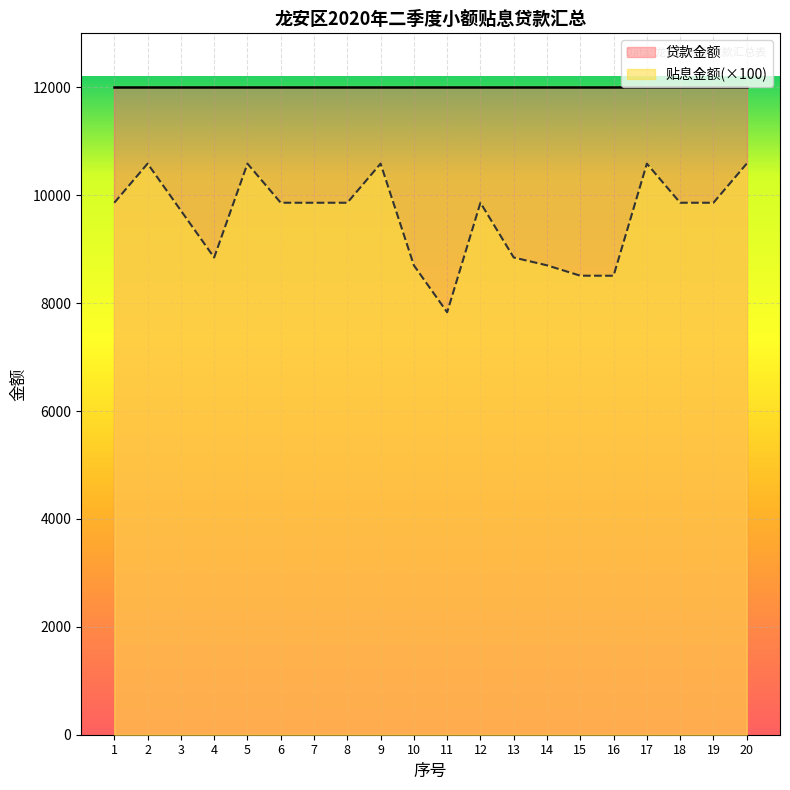

Where does the data first go above 9860?

2